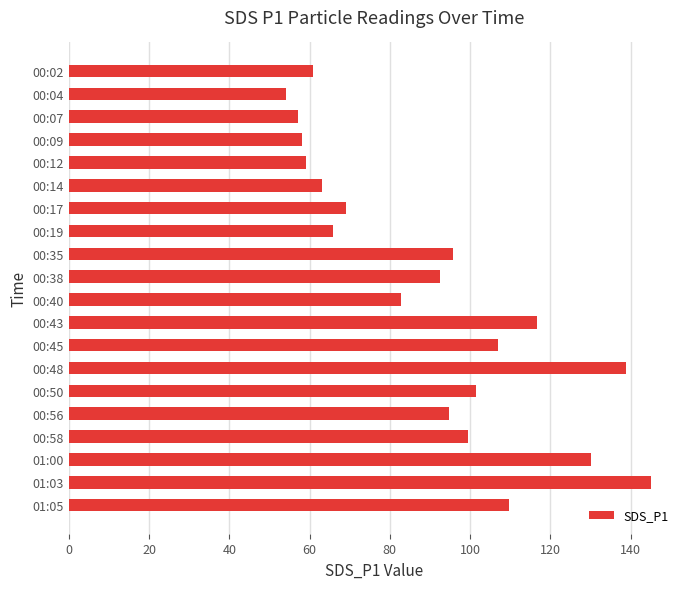

What is the greatest value displayed?

145.1